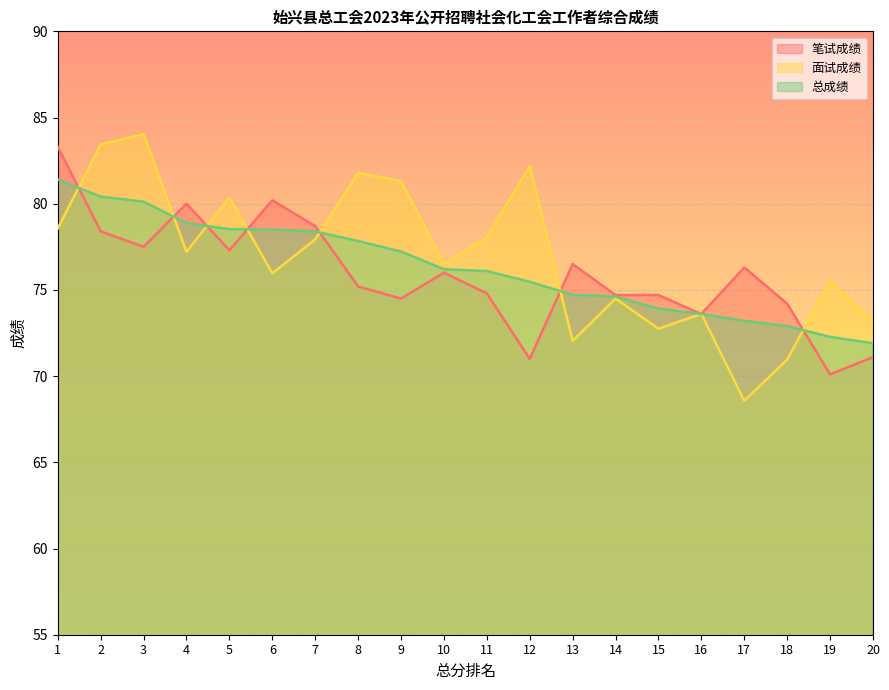

What is the value of the 笔试成绩 point at the 7th from the left?

78.7